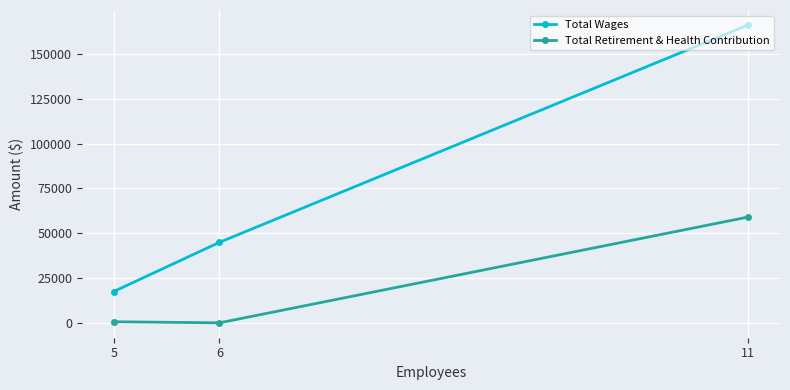

Is it true that Total Wages equals 44925 at 6?

True